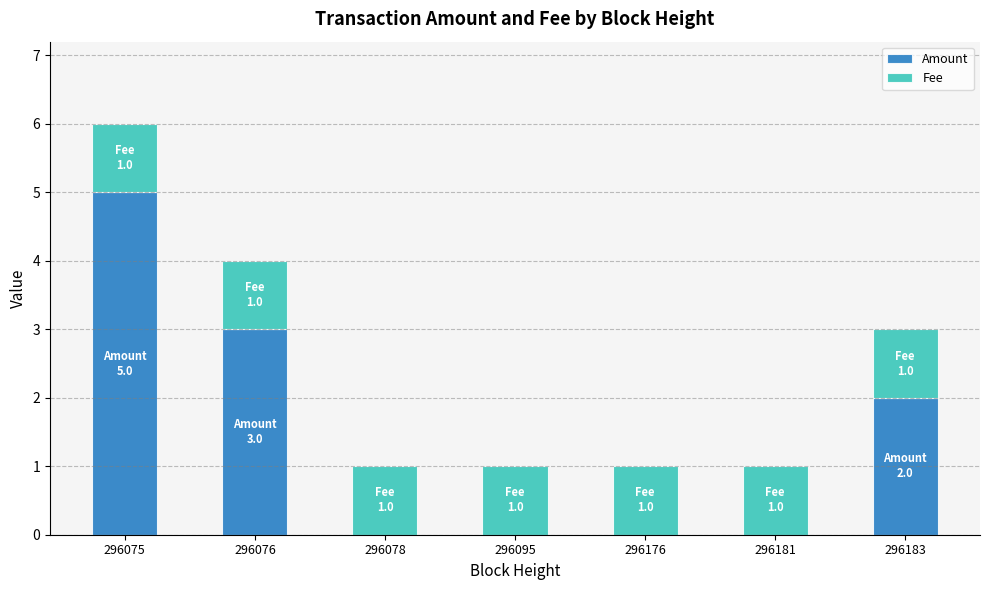

What is the total value across all series at 296075?

6